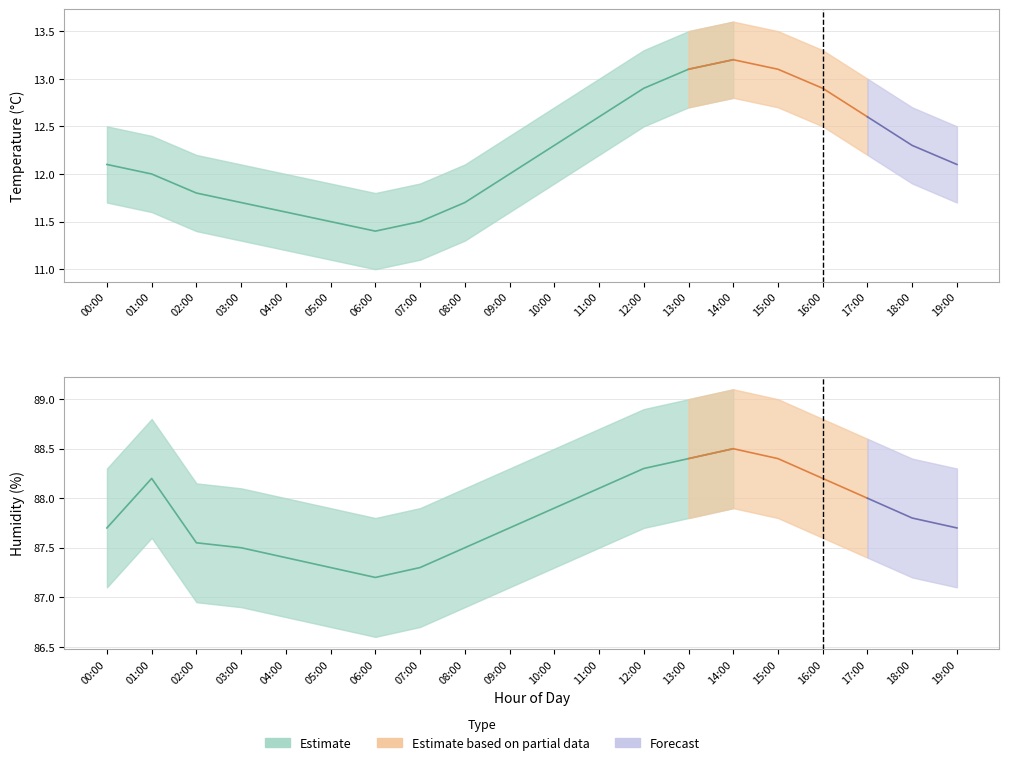

At which label does humidity_upper first exceed 88?

00:00